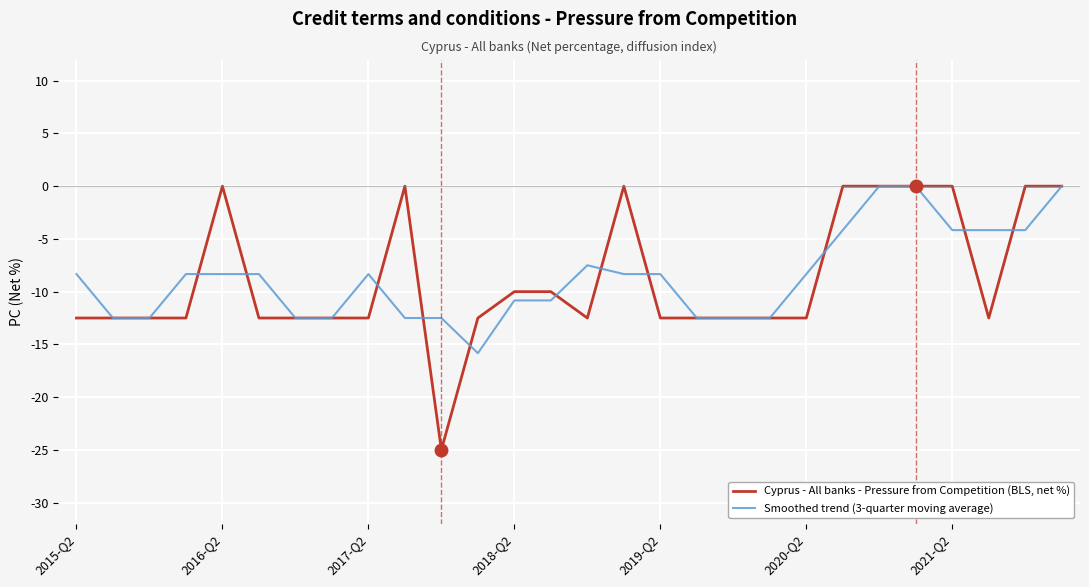

Does the chart display data point markers on the line(s)?

No